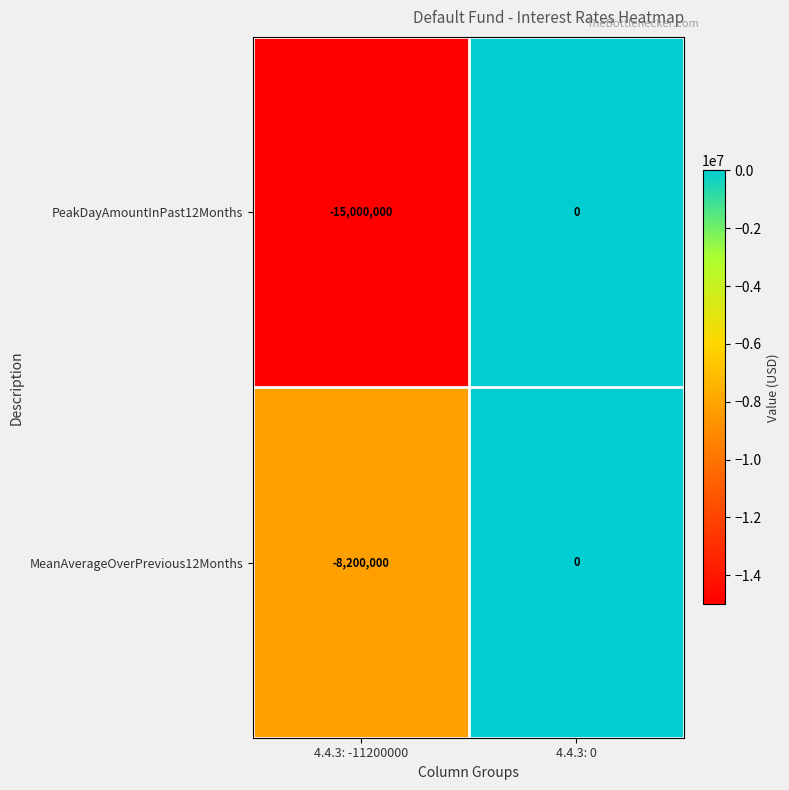

What is the average value of the MeanAverageOverPrevious12Months series?

-4100000